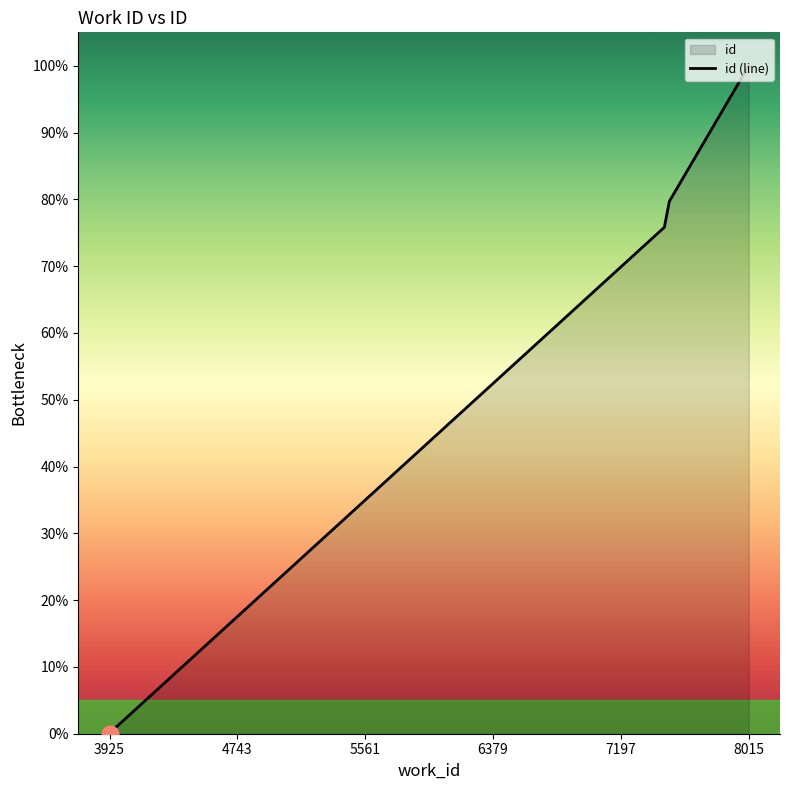

Reading left to right, list all the values displayed in this chart.

0.0	0.5	75.8	79.7	100.0